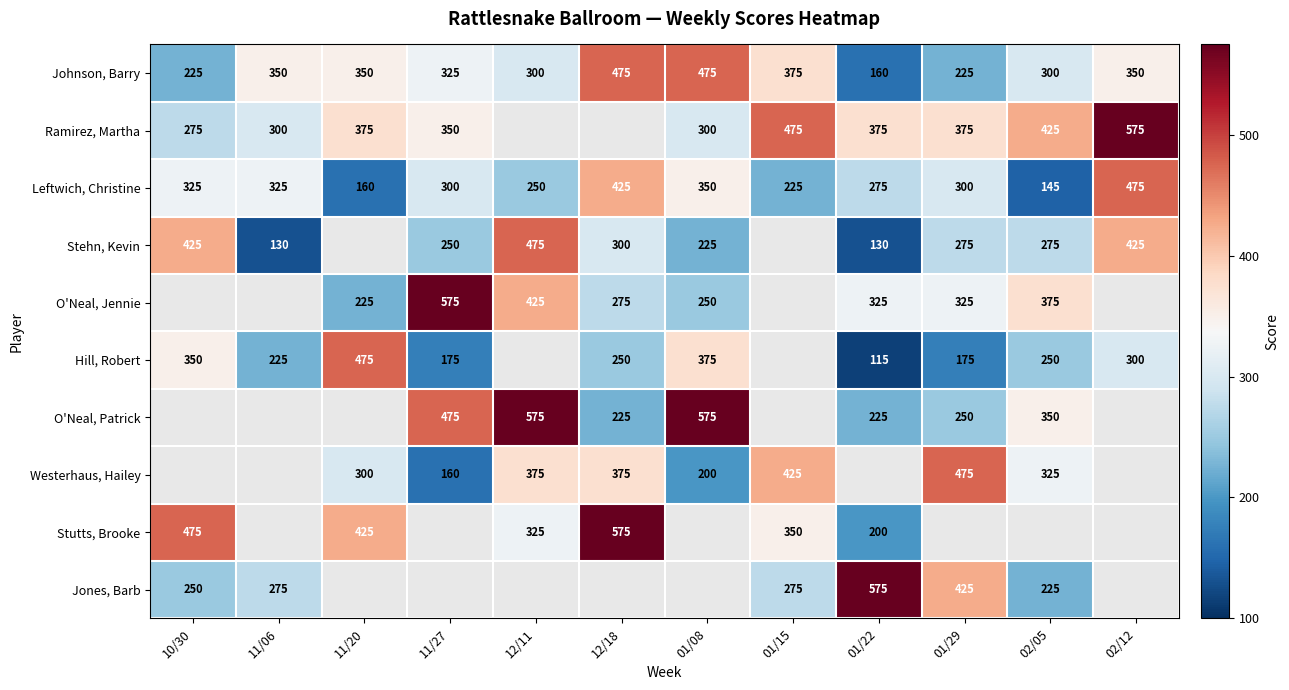

What is the difference between the maximum and minimum values in the Johnson, Barry series?

315